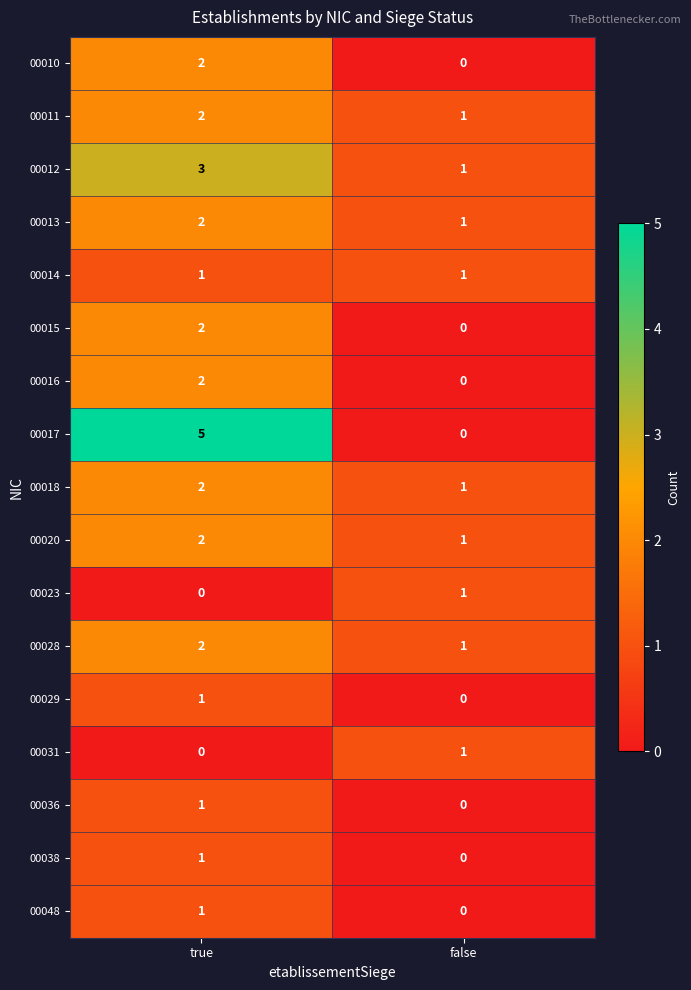

Rank the categories by 00017 value from lowest to highest.

false, true